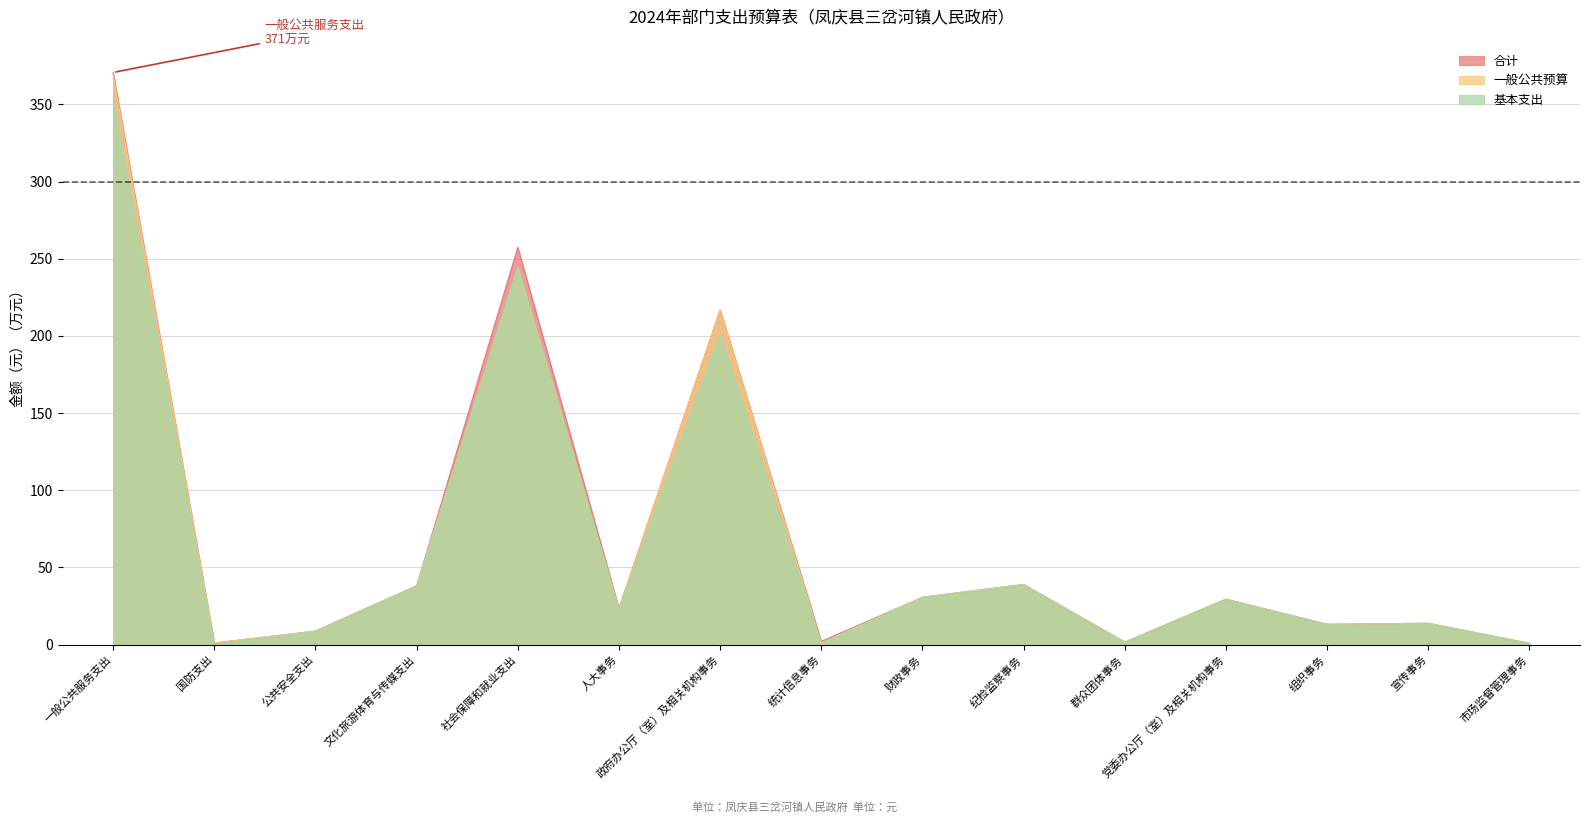

Between 文化旅游体育与传媒支出 and 政府办公厅（室）及相关机构事务, which series saw the biggest shift?

合计